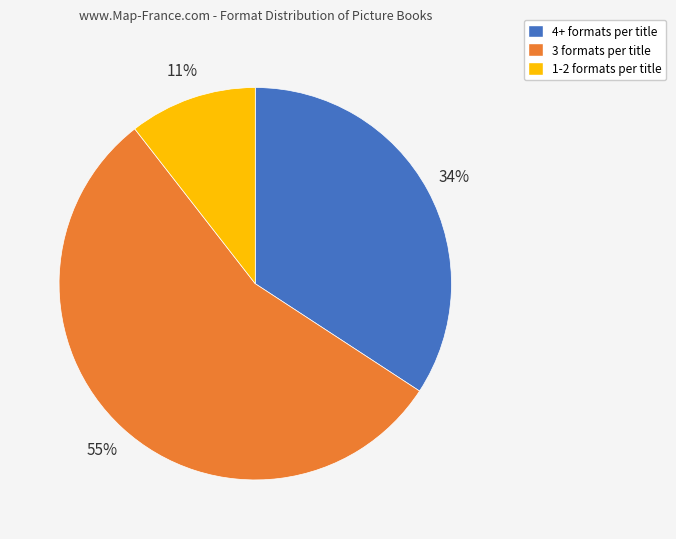

To the nearest percent, what is the average slice percentage?

33%